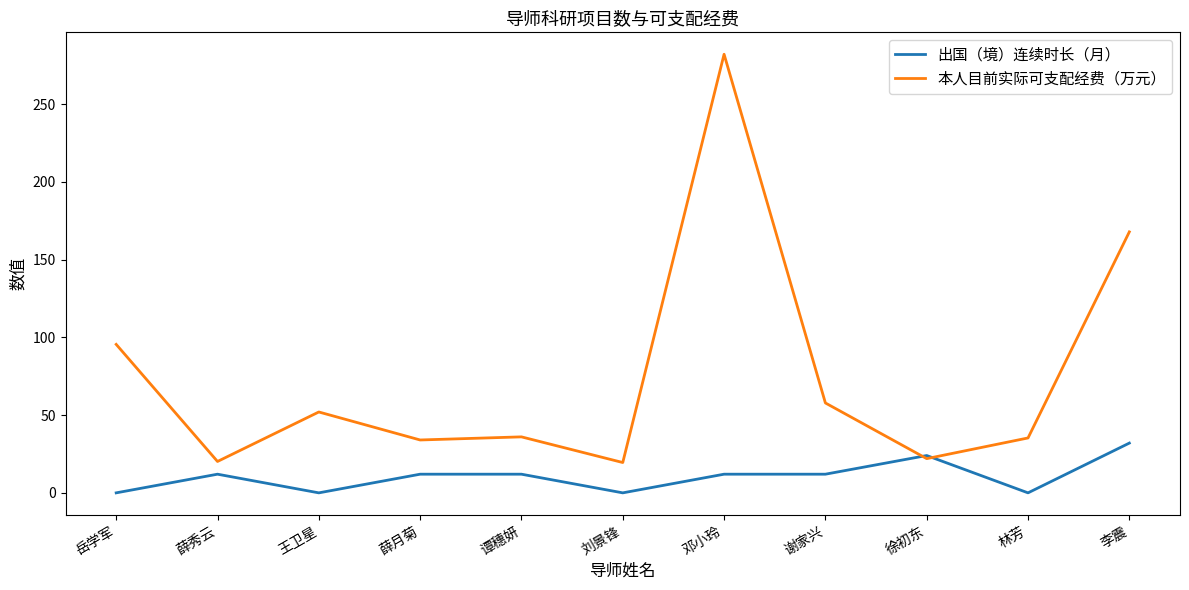

Which series has the largest total across all categories?

本人目前实际可支配经费（万元）